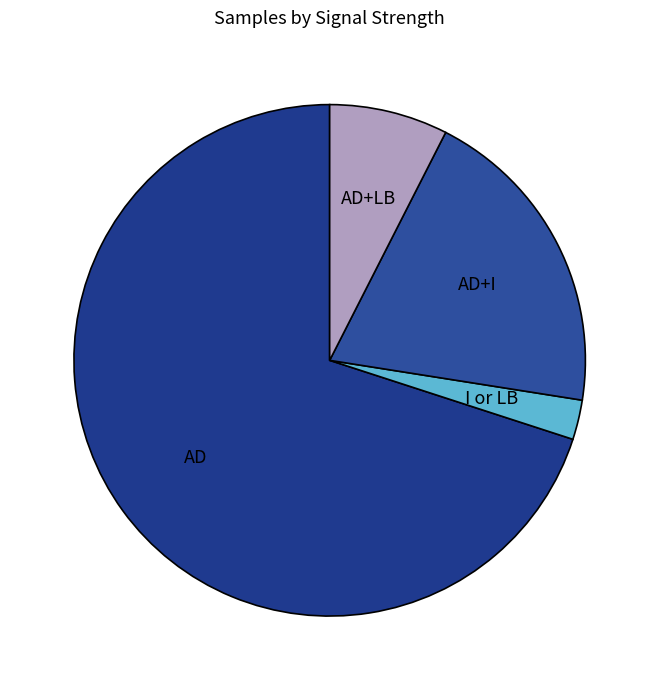

True or false: I or LB accounts for 15% of the total.

False